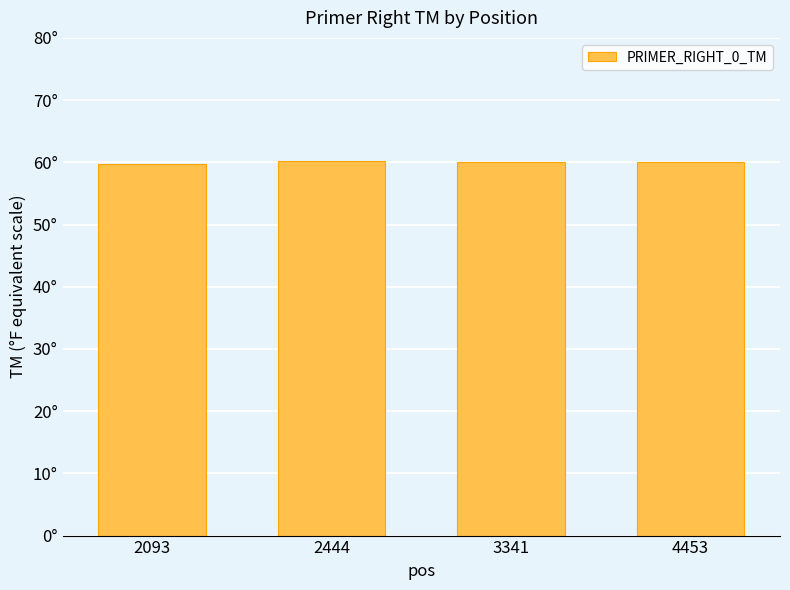

Are the bars horizontal?

No